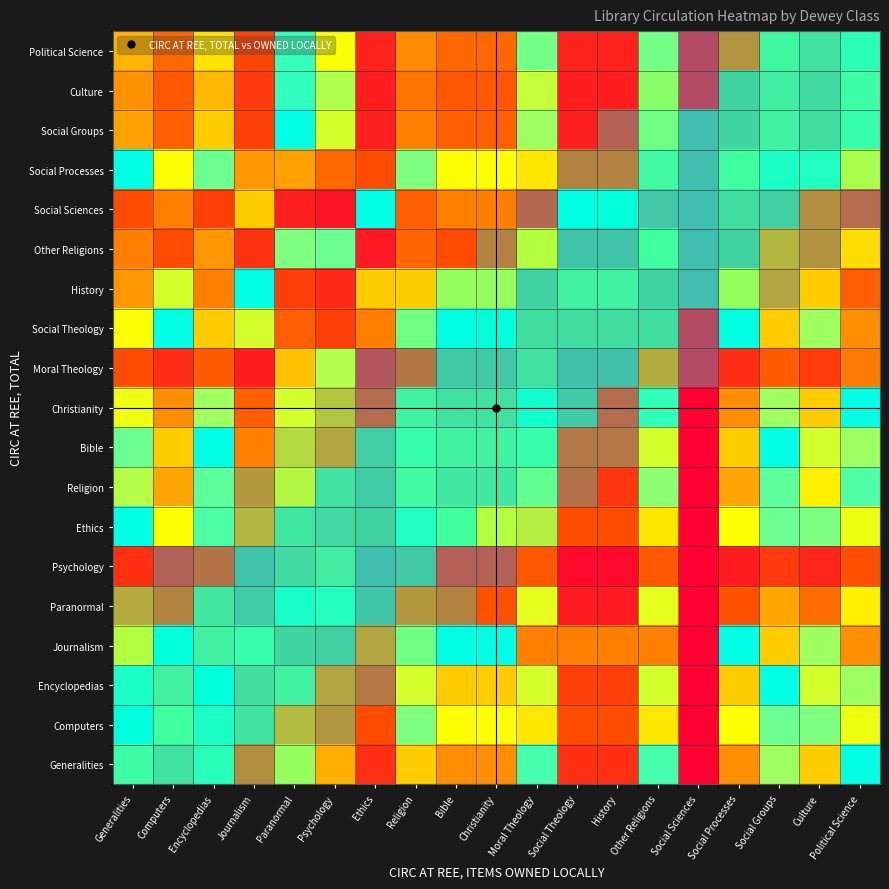

Reading left to right, what are all the values shown in this chart?

Generalities: Generalities=0.6	Computers=0.4	Encyclopedias=0.8	Journalism=0.2	Paranormal=0.7	Psychology=0.4	Ethics=0.1	Religion=0.5	Bible=0.4	Christianity=0.4	Moral Theology=0.9	Social Theology=0.1	History=0.1	Other Religions=0.9	Social Sciences=0.0	Social Processes=0.4	Social Groups=0.8	Culture=0.5	Political Science=1.0
Computers: Generalities=1.0	Computers=0.6	Encyclopedias=0.8	Journalism=0.4	Paranormal=0.4	Psychology=0.3	Ethics=0.2	Religion=0.8	Bible=0.6	Christianity=0.6	Moral Theology=0.6	Social Theology=0.2	History=0.2	Other Religions=0.6	Social Sciences=0.0	Social Processes=0.6	Social Groups=0.8	Culture=0.8	Political Science=0.6
Encyclopedias: Generalities=0.8	Computers=0.5	Encyclopedias=1.0	Journalism=0.3	Paranormal=0.5	Psychology=0.3	Ethics=0.2	Religion=0.7	Bible=0.5	Christianity=0.5	Moral Theology=0.7	Social Theology=0.2	History=0.2	Other Religions=0.7	Social Sciences=0.0	Social Processes=0.5	Social Groups=1.0	Culture=0.7	Political Science=0.8
Journalism: Generalities=0.6	Computers=1.0	Encyclopedias=0.5	Journalism=0.7	Paranormal=0.2	Psychology=0.2	Ethics=0.3	Religion=0.8	Bible=1.0	Christianity=1.0	Moral Theology=0.3	Social Theology=0.3	History=0.3	Other Religions=0.3	Social Sciences=0.0	Social Processes=1.0	Social Groups=0.5	Culture=0.8	Political Science=0.4
Paranormal: Generalities=0.4	Computers=0.2	Encyclopedias=0.4	Journalism=0.1	Paranormal=0.9	Psychology=0.8	Ethics=0.1	Religion=0.3	Bible=0.2	Christianity=0.2	Moral Theology=0.6	Social Theology=0.1	History=0.1	Other Religions=0.6	Social Sciences=0.0	Social Processes=0.2	Social Groups=0.4	Culture=0.3	Political Science=0.6
Psychology: Generalities=0.1	Computers=0.1	Encyclopedias=0.2	Journalism=0.1	Paranormal=0.3	Psychology=0.5	Ethics=0.0	Religion=0.1	Bible=0.1	Christianity=0.1	Moral Theology=0.2	Social Theology=0.0	History=0.0	Other Religions=0.2	Social Sciences=0.0	Social Processes=0.1	Social Groups=0.2	Culture=0.1	Political Science=0.2
Ethics: Generalities=1.0	Computers=0.6	Encyclopedias=0.8	Journalism=0.4	Paranormal=0.4	Psychology=0.3	Ethics=0.2	Religion=0.8	Bible=0.6	Christianity=0.6	Moral Theology=0.6	Social Theology=0.2	History=0.2	Other Religions=0.6	Social Sciences=0.0	Social Processes=0.6	Social Groups=0.8	Culture=0.8	Political Science=0.6
Religion: Generalities=0.7	Computers=0.4	Encyclopedias=0.9	Journalism=0.3	Paranormal=0.6	Psychology=0.4	Ethics=0.1	Religion=0.6	Bible=0.4	Christianity=0.4	Moral Theology=0.8	Social Theology=0.1	History=0.1	Other Religions=0.8	Social Sciences=0.0	Social Processes=0.4	Social Groups=0.9	Culture=0.6	Political Science=0.9
Bible: Generalities=0.8	Computers=0.5	Encyclopedias=1.0	Journalism=0.3	Paranormal=0.5	Psychology=0.3	Ethics=0.2	Religion=0.7	Bible=0.5	Christianity=0.5	Moral Theology=0.7	Social Theology=0.2	History=0.2	Other Religions=0.7	Social Sciences=0.0	Social Processes=0.5	Social Groups=1.0	Culture=0.7	Political Science=0.8
Christianity: Generalities=0.6	Computers=0.4	Encyclopedias=0.8	Journalism=0.2	Paranormal=0.7	Psychology=0.4	Ethics=0.1	Religion=0.5	Bible=0.4	Christianity=0.4	Moral Theology=0.9	Social Theology=0.1	History=0.1	Other Religions=0.9	Social Sciences=0.0	Social Processes=0.4	Social Groups=0.8	Culture=0.5	Political Science=1.0
Moral Theology: Generalities=0.2	Computers=0.1	Encyclopedias=0.2	Journalism=0.1	Paranormal=0.5	Psychology=0.7	Ethics=0.0	Religion=0.2	Bible=0.1	Christianity=0.1	Moral Theology=0.4	Social Theology=0.0	History=0.0	Other Religions=0.4	Social Sciences=0.0	Social Processes=0.1	Social Groups=0.2	Culture=0.2	Political Science=0.3
Social Theology: Generalities=0.6	Computers=1.0	Encyclopedias=0.5	Journalism=0.7	Paranormal=0.2	Psychology=0.2	Ethics=0.3	Religion=0.8	Bible=1.0	Christianity=1.0	Moral Theology=0.3	Social Theology=0.3	History=0.3	Other Religions=0.3	Social Sciences=0.0	Social Processes=1.0	Social Groups=0.5	Culture=0.8	Political Science=0.4
History: Generalities=0.4	Computers=0.7	Encyclopedias=0.3	Journalism=1.0	Paranormal=0.2	Psychology=0.1	Ethics=0.5	Religion=0.5	Bible=0.7	Christianity=0.7	Moral Theology=0.2	Social Theology=0.5	History=0.5	Other Religions=0.2	Social Sciences=0.0	Social Processes=0.7	Social Groups=0.3	Culture=0.5	Political Science=0.2
Other Religions: Generalities=0.3	Computers=0.2	Encyclopedias=0.4	Journalism=0.1	Paranormal=0.8	Psychology=0.8	Ethics=0.1	Religion=0.3	Bible=0.2	Christianity=0.2	Moral Theology=0.6	Social Theology=0.1	History=0.1	Other Religions=0.6	Social Sciences=0.0	Social Processes=0.2	Social Groups=0.4	Culture=0.3	Political Science=0.5
Social Sciences: Generalities=0.2	Computers=0.3	Encyclopedias=0.2	Journalism=0.5	Paranormal=0.1	Psychology=0.1	Ethics=1.0	Religion=0.2	Bible=0.3	Christianity=0.3	Moral Theology=0.1	Social Theology=1.0	History=1.0	Other Religions=0.1	Social Sciences=0.0	Social Processes=0.3	Social Groups=0.2	Culture=0.2	Political Science=0.1
Social Processes: Generalities=1.0	Computers=0.6	Encyclopedias=0.8	Journalism=0.4	Paranormal=0.4	Psychology=0.3	Ethics=0.2	Religion=0.8	Bible=0.6	Christianity=0.6	Moral Theology=0.6	Social Theology=0.2	History=0.2	Other Religions=0.6	Social Sciences=0.0	Social Processes=0.6	Social Groups=0.8	Culture=0.8	Political Science=0.6
Social Groups: Generalities=0.4	Computers=0.2	Encyclopedias=0.5	Journalism=0.2	Paranormal=1.0	Psychology=0.7	Ethics=0.1	Religion=0.3	Bible=0.2	Christianity=0.2	Moral Theology=0.8	Social Theology=0.1	History=0.1	Other Religions=0.8	Social Sciences=0.0	Social Processes=0.2	Social Groups=0.5	Culture=0.3	Political Science=0.7
Culture: Generalities=0.4	Computers=0.2	Encyclopedias=0.5	Journalism=0.2	Paranormal=0.9	Psychology=0.7	Ethics=0.1	Religion=0.3	Bible=0.2	Christianity=0.2	Moral Theology=0.7	Social Theology=0.1	History=0.1	Other Religions=0.7	Social Sciences=0.0	Social Processes=0.2	Social Groups=0.5	Culture=0.3	Political Science=0.6
Political Science: Generalities=0.5	Computers=0.3	Encyclopedias=0.5	Journalism=0.2	Paranormal=0.9	Psychology=0.6	Ethics=0.1	Religion=0.4	Bible=0.3	Christianity=0.3	Moral Theology=0.8	Social Theology=0.1	History=0.1	Other Religions=0.8	Social Sciences=0.0	Social Processes=0.3	Social Groups=0.5	Culture=0.4	Political Science=0.7